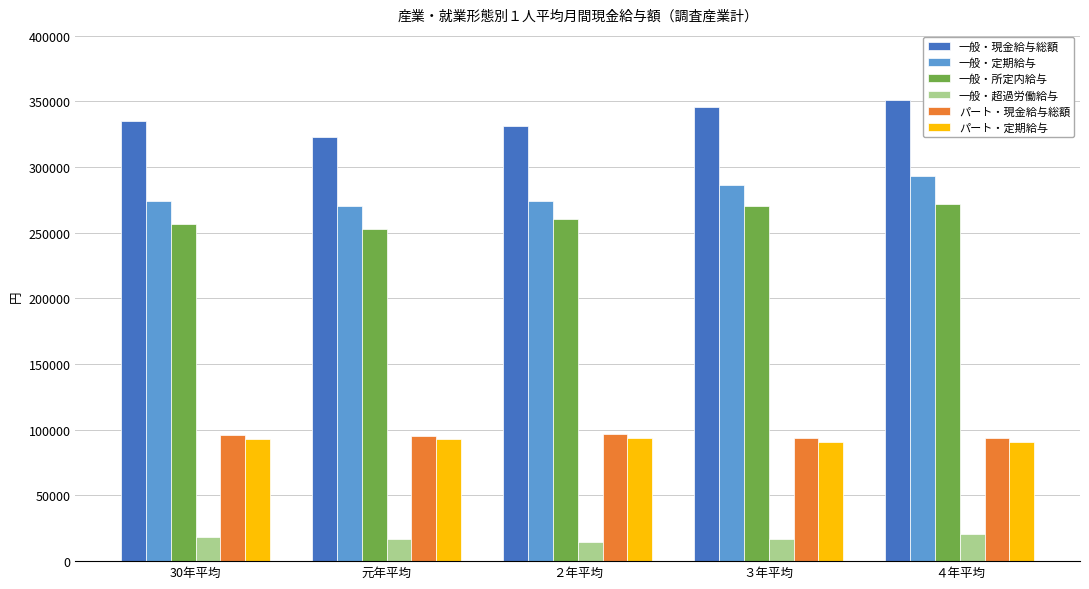

Which series has the largest total across all categories?

一般・現金給与総額